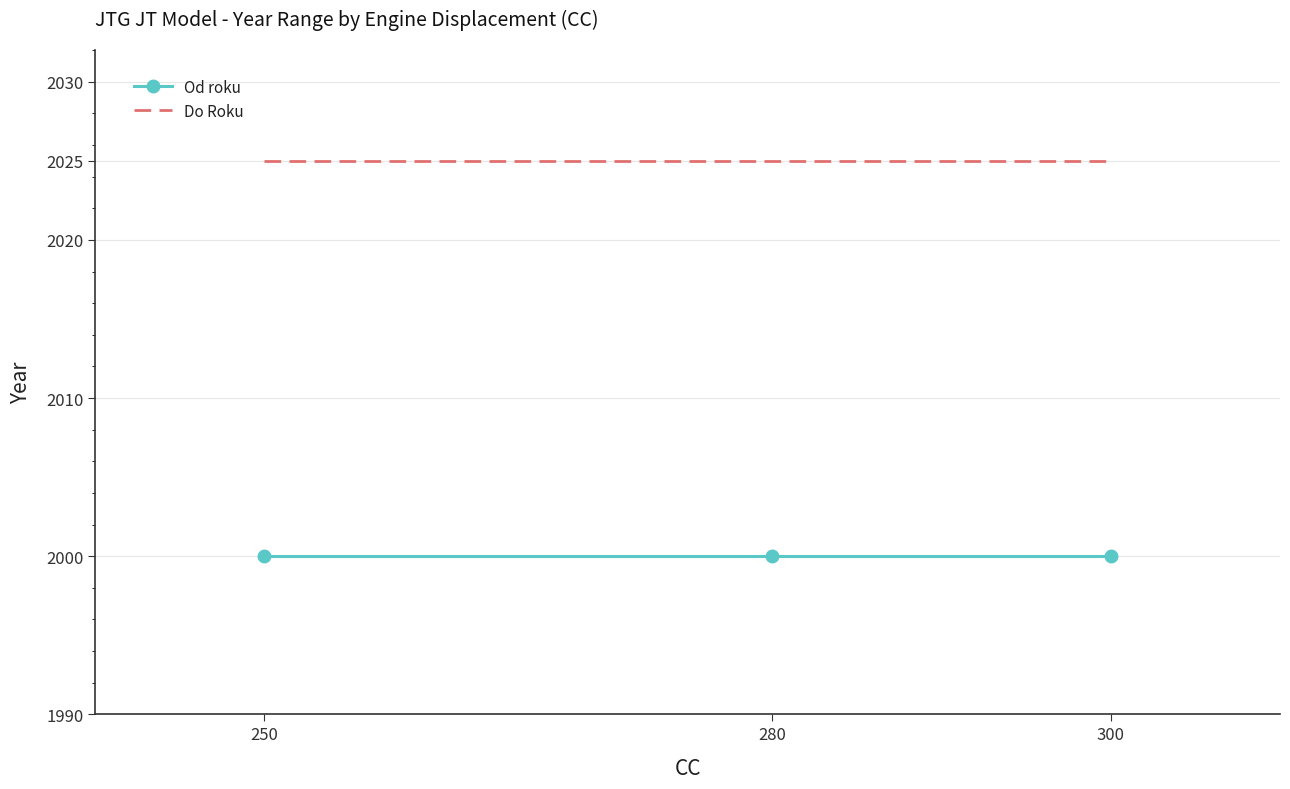

Is the value of Do Roku at 250 greater than the value of Od roku at 300?

Yes